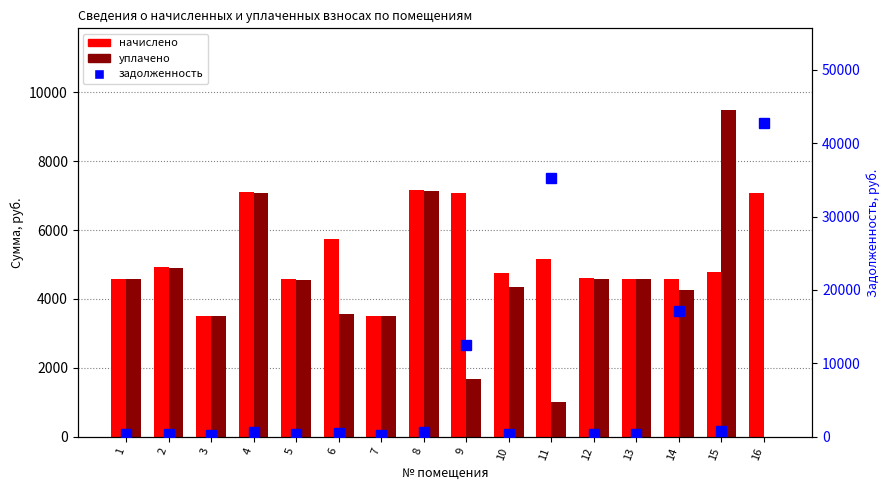

Reading left to right, extract all data points from this chart.

начислено: 1=4589.4	2=4919.6	3=3507.5	4=7106.2	5=4566.6	6=5739.6	7=3507.5	8=7163.0	9=7072.0	10=4748.8	11=5170.2	12=4612.2	13=4589.4	14=4589.4	15=4783.0	16=7083.4
уплачено: 1=4567.2	2=4895.3	3=3490.5	4=7071.8	5=4544.5	6=3572.0	7=3490.5	8=7128.4	9=1679.5	10=4353.0	11=1000.0	12=4589.6	13=4567.2	14=4254.0	15=9487.7	16=0.0
задолженность: 1=382.4	2=410.0	3=292.3	4=592.2	5=380.6	6=478.3	7=292.3	8=596.9	9=12478.6	10=395.7	11=35263.7	12=384.4	13=382.4	14=17135.7	15=797.2	16=42819.3